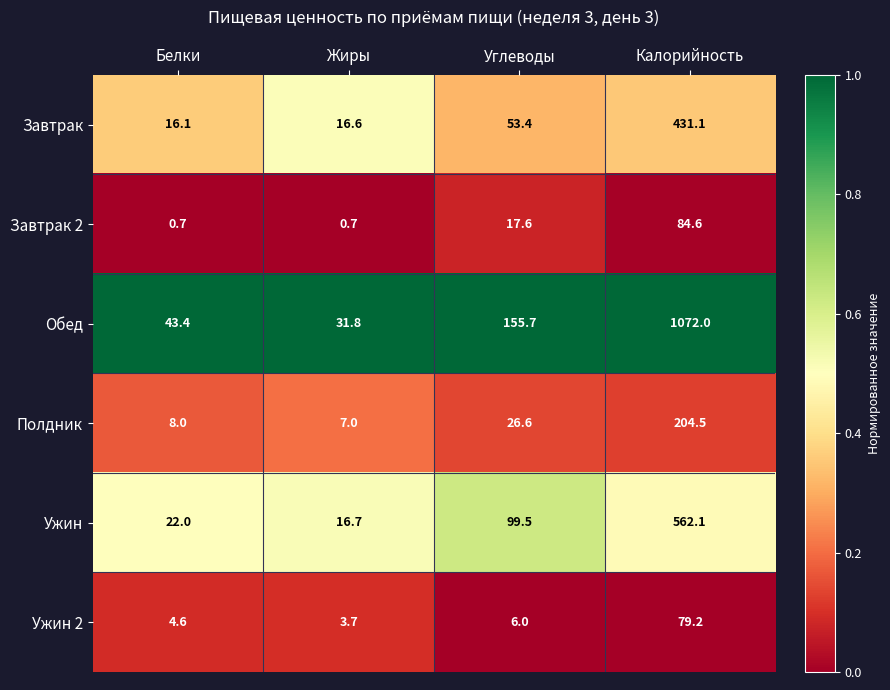

What is the total value across all series at Калорийность?

2433.5